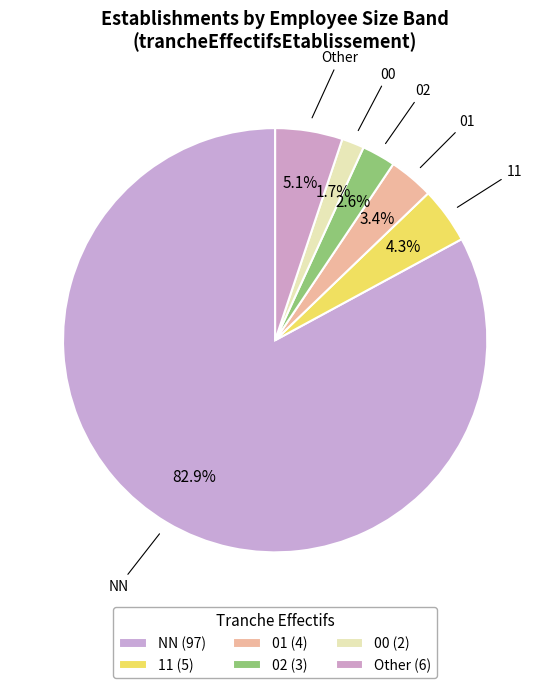

To the nearest percent, what is the difference between the 02 and 11 slice percentages?

2%